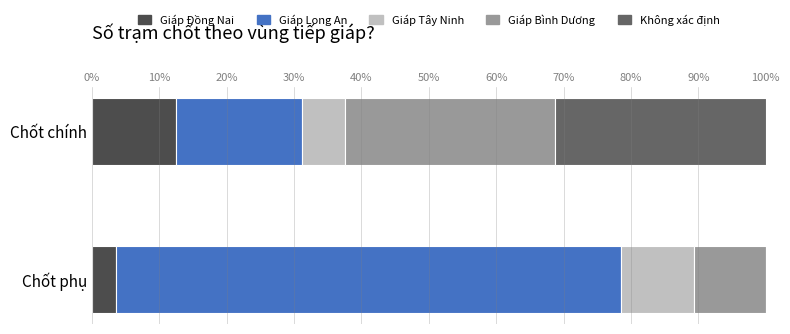

Is it true that Giáp Đồng Nai equals 7.7 at Chốt chính?

False